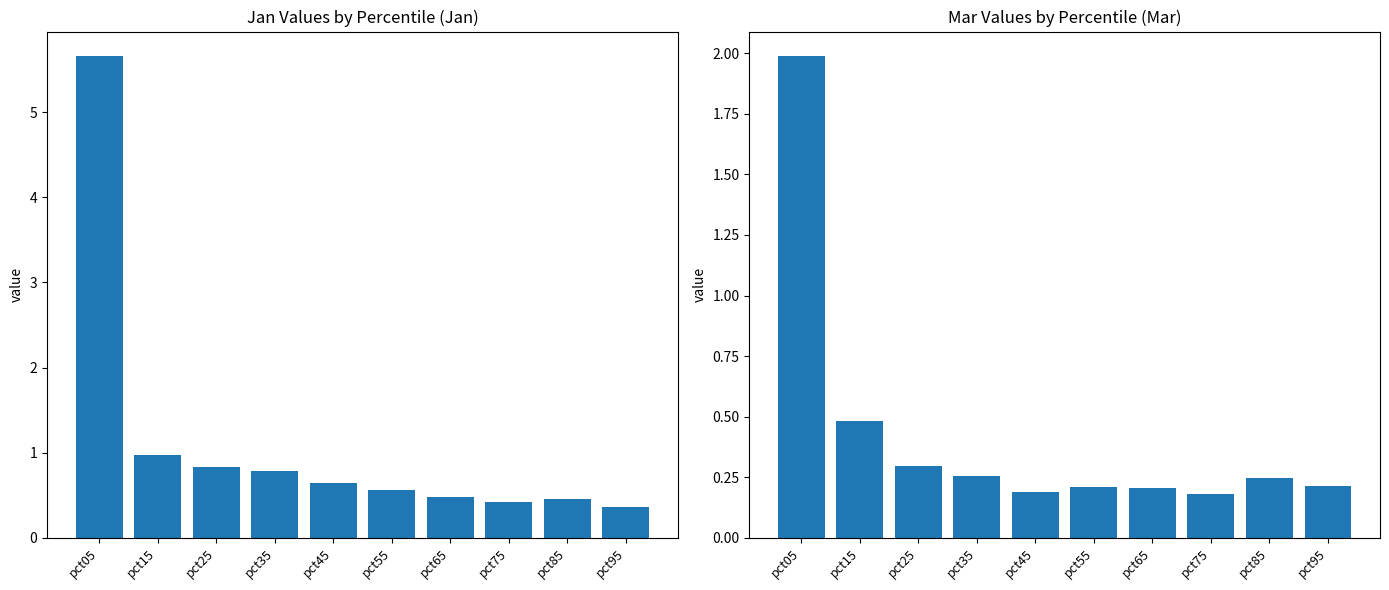

What is the approximate value of Jan at pct35?

0.8